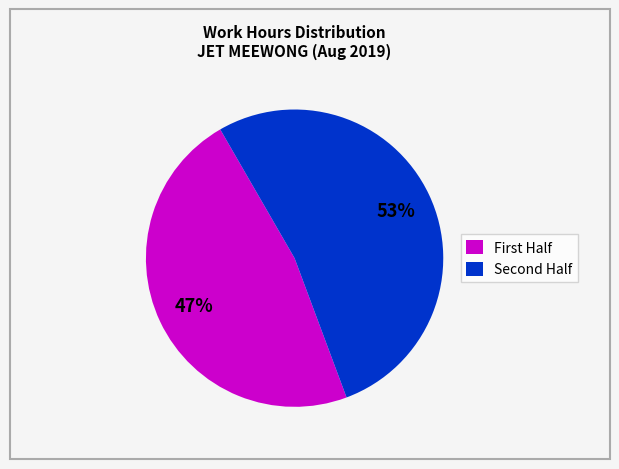

Which category accounts for the majority?

Second Half